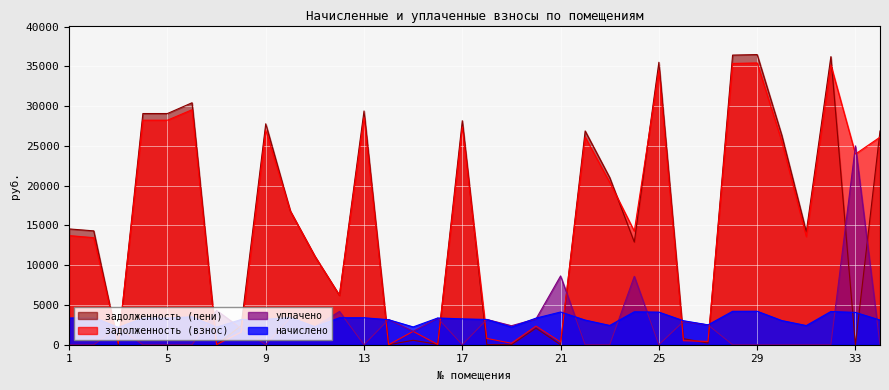

List the series in order of their peak value, highest first.

задолженность (пени), задолженность (взнос), уплачено, начислено